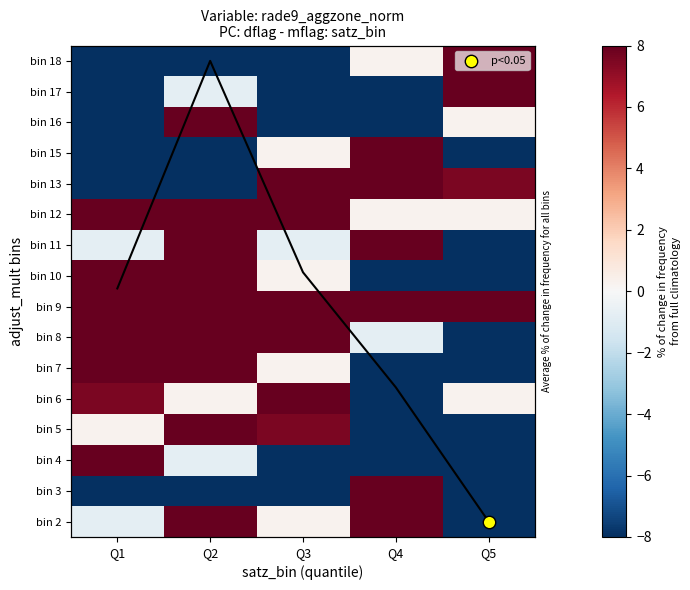

At how many categories does at least one series exceed 14?

5